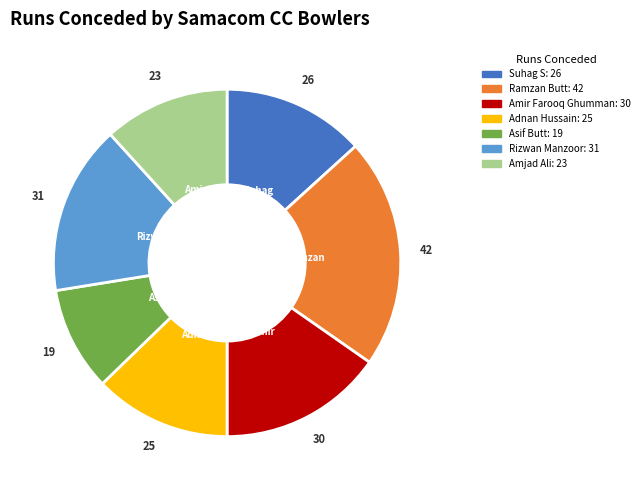

The Adnan Hussain slice represents 24% of the pie. True or false?

False